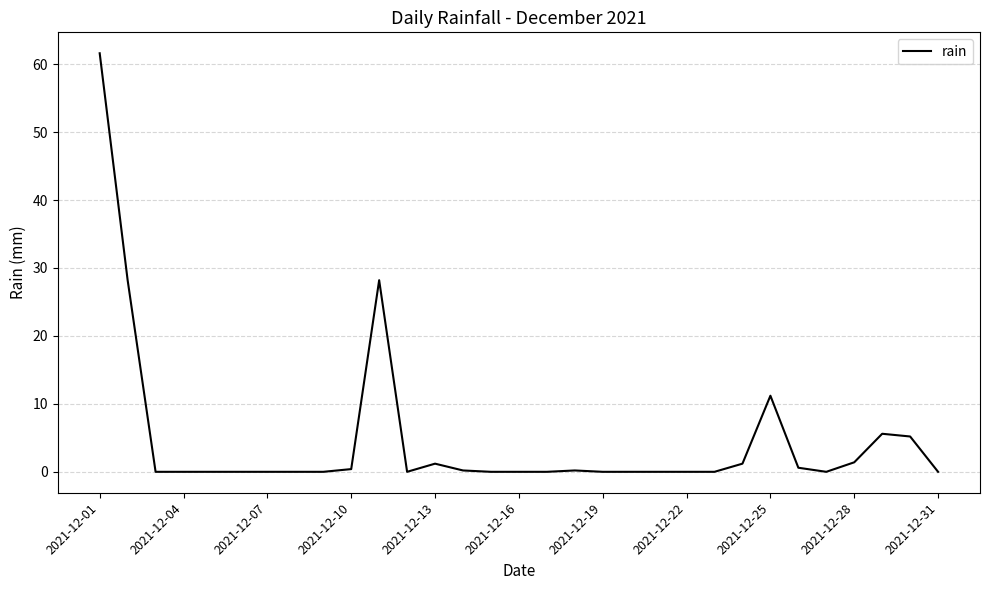

What is the greatest value displayed?

61.6